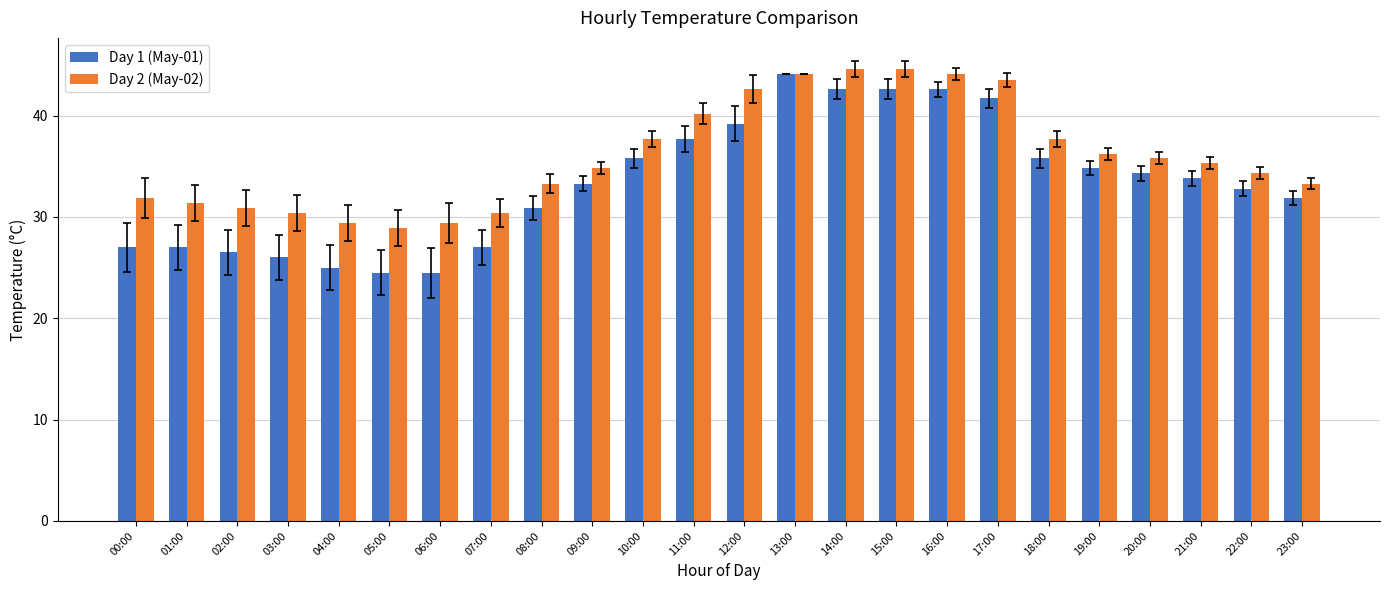

Is it true that Day 1 (May-01) equals 73.1 at 14:00?

False